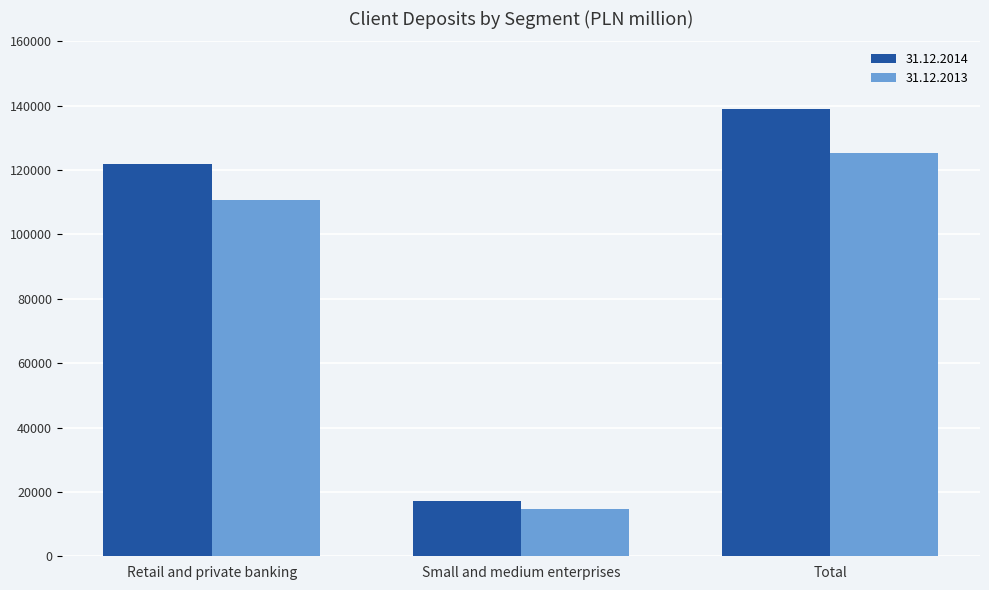

Which series has the largest total across all categories?

31.12.2014